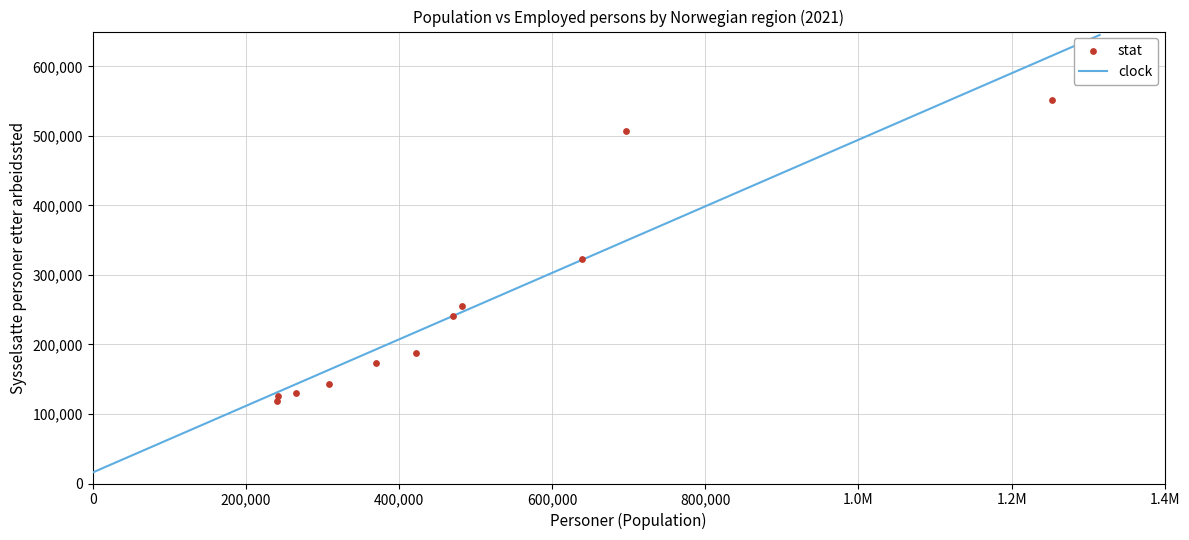

What is the average Y value?

250360